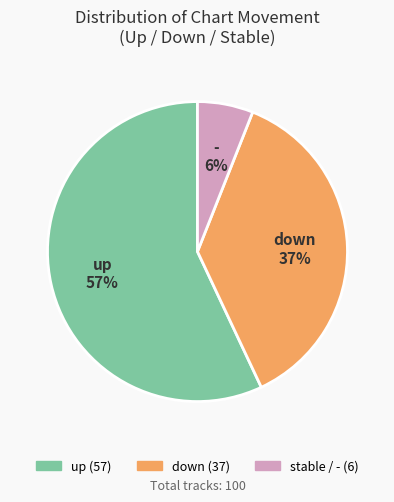

Count the number of slices in the pie.

3